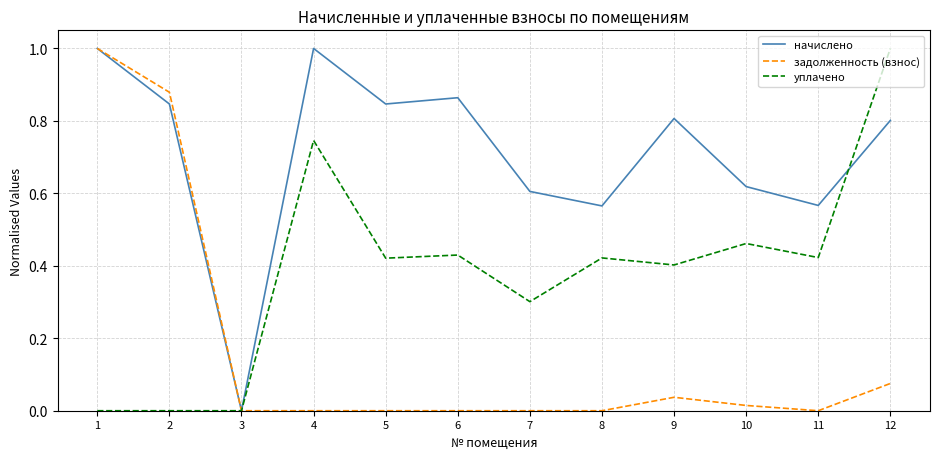

Is the value of начислено at 9 greater than the value of задолженность (взнос) at 2?

No